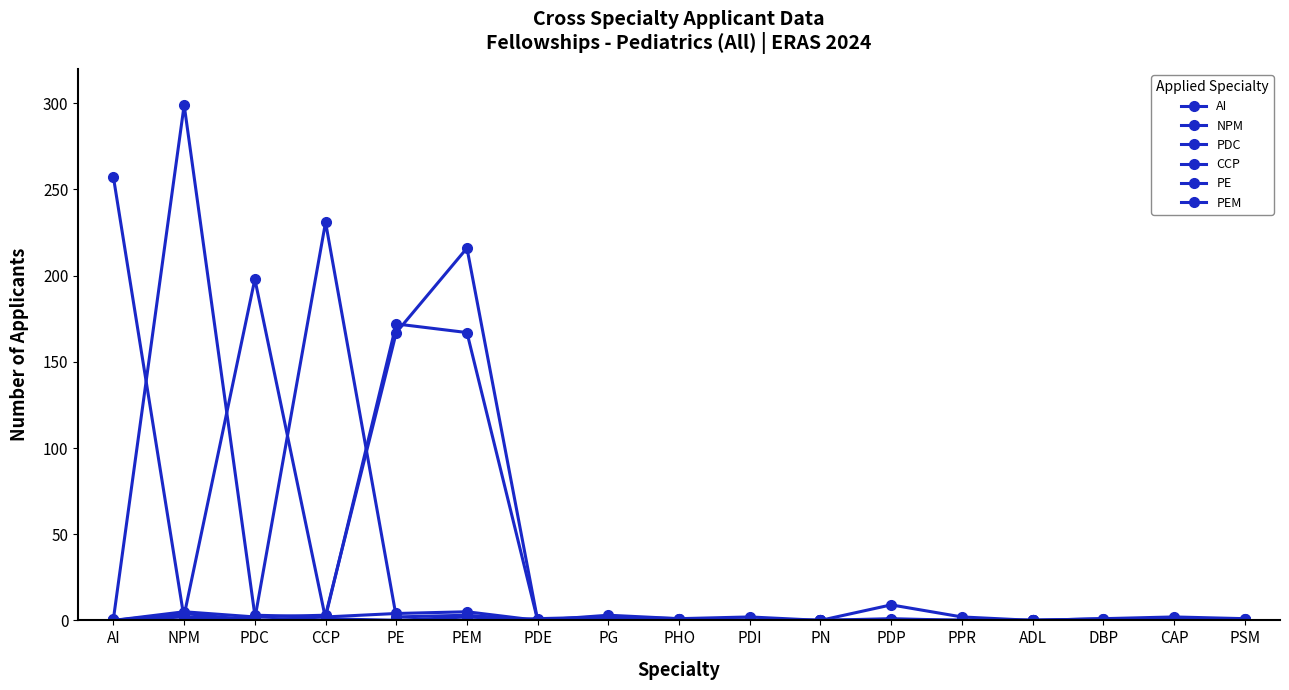

How many data points does each series have?

17